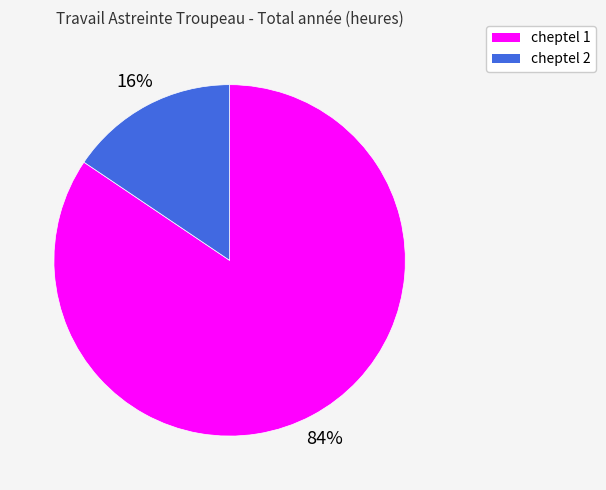

True or false: cheptel 2 accounts for 3% of the total.

False